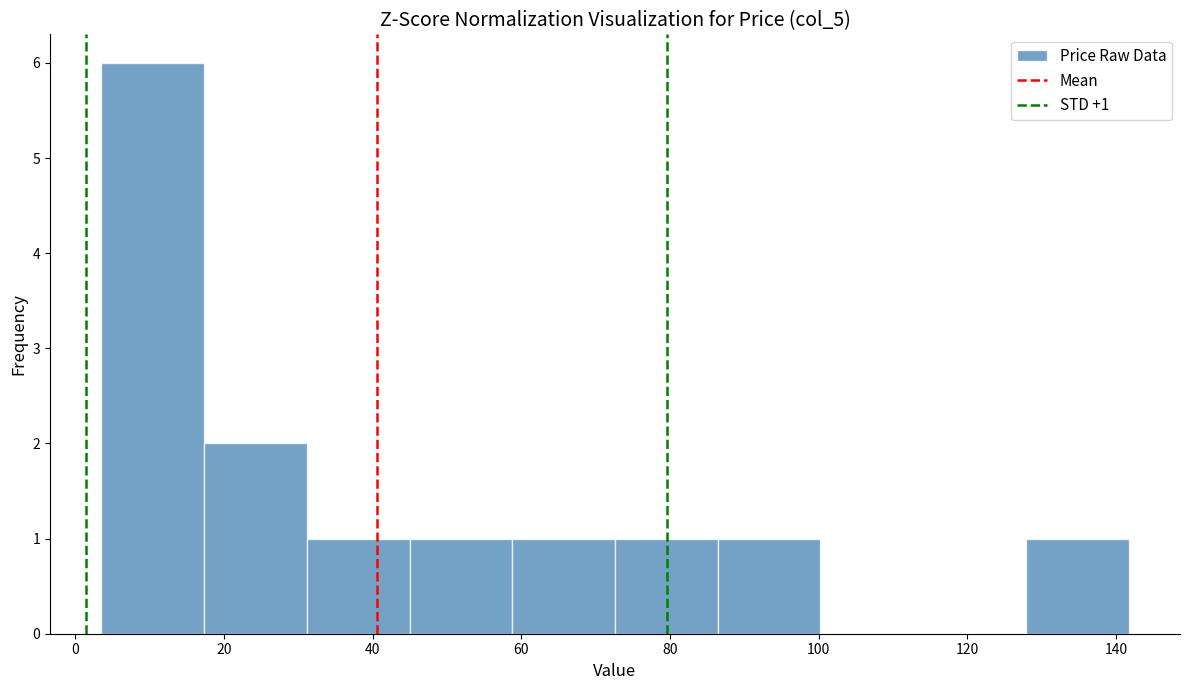

Over which range of the x-axis is the bar tallest?

4 to 18